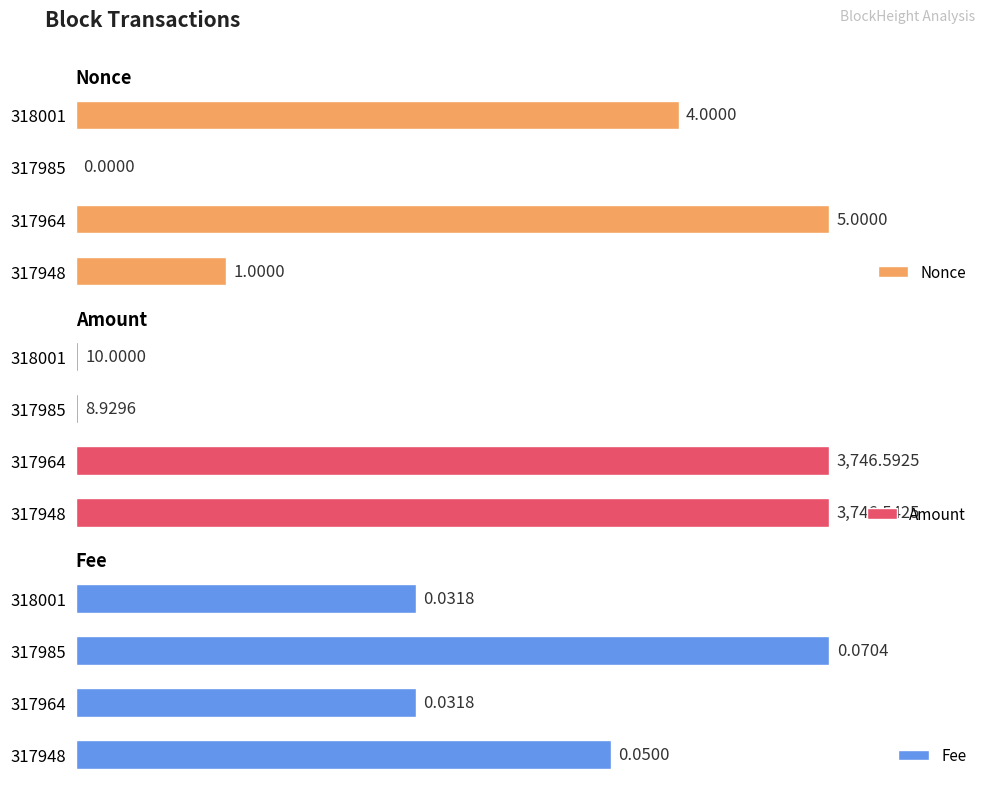

List the series in order of their peak value, lowest first.

Fee, Nonce, Amount